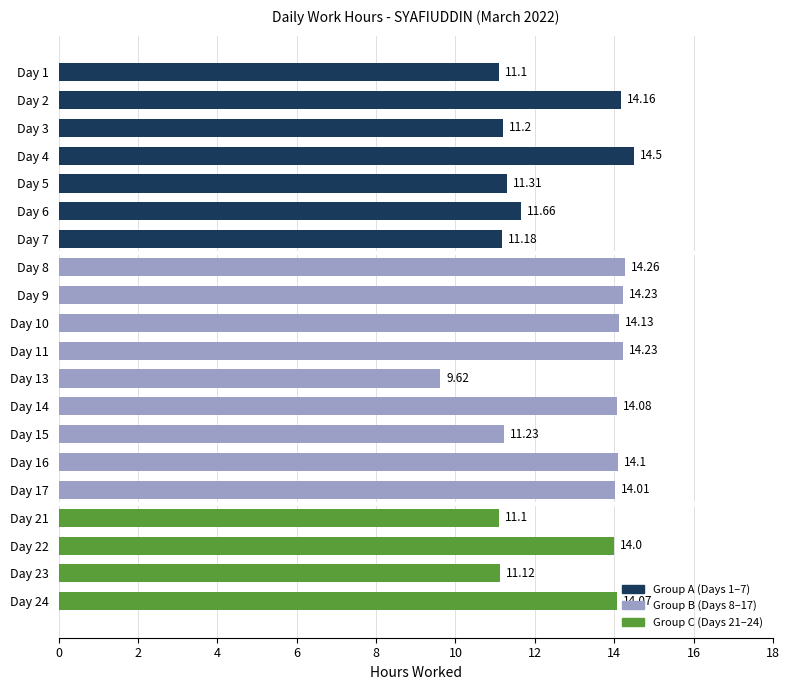

What is the ratio of the value at Day 22 to the value at Day 10?

1.0